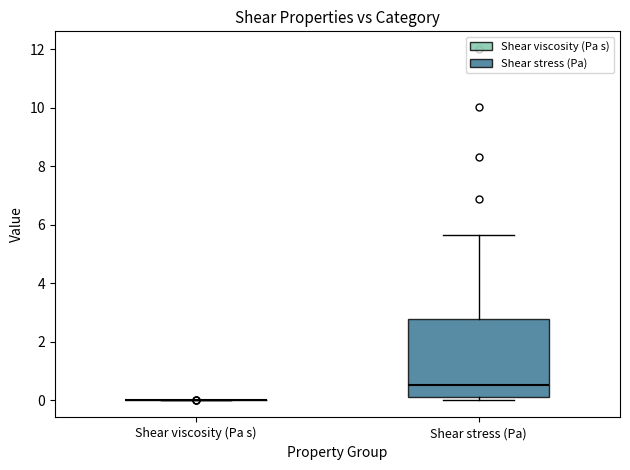

Reading left to right, read every box against the y-axis: the position of its median line, the range the box covers, and the ends of its whiskers. The values are not printed on the chart, so give them approximately, as read against the axis.

Shear viscosity (Pa s): box collapsed to a line at 0.0, whiskers 0.0 to 0.0
Shear stress (Pa): median 0.6, box 0.0 to 2.8, whiskers 0.0 (just below the box's lower edge) to 5.6